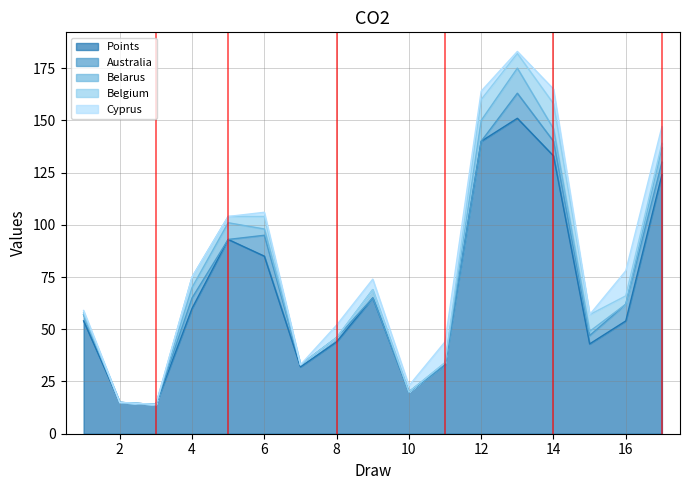

Reading left to right, what are all the values shown in this chart?

Points: 1=54	2=15	3=14	4=60	5=93	6=85	7=32	8=44	9=65	10=20	11=33	12=140	13=151	14=133	15=43	16=54	17=124
Australia: 1=3	2=0	3=0	4=5	5=0	6=10	7=1	8=2	9=0	10=0	11=0	12=0	13=12	14=7	15=4	16=8	17=6
Belarus: 1=0	2=0	3=0	4=5	5=8	6=3	7=0	8=0	9=4	10=0	11=1	12=10	13=12	14=6	15=2	16=0	17=7
Belgium: 1=1	2=0	3=0	4=5	5=3	6=6	7=0	8=0	9=0	10=0	11=0	12=10	13=7	14=12	15=8	16=4	17=2
Cyprus: 1=1	2=0	3=0	4=0	5=0	6=2	7=0	8=6	9=5	10=3	11=10	12=4	13=1	14=7	15=0	16=12	17=8